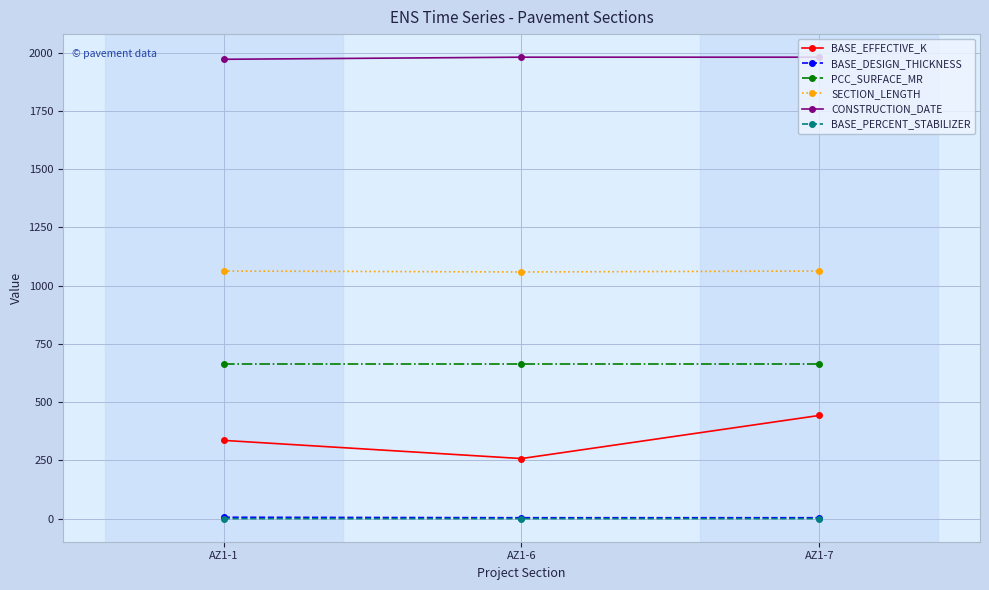

Which series has the largest range (max minus min)?

BASE_EFFECTIVE_K